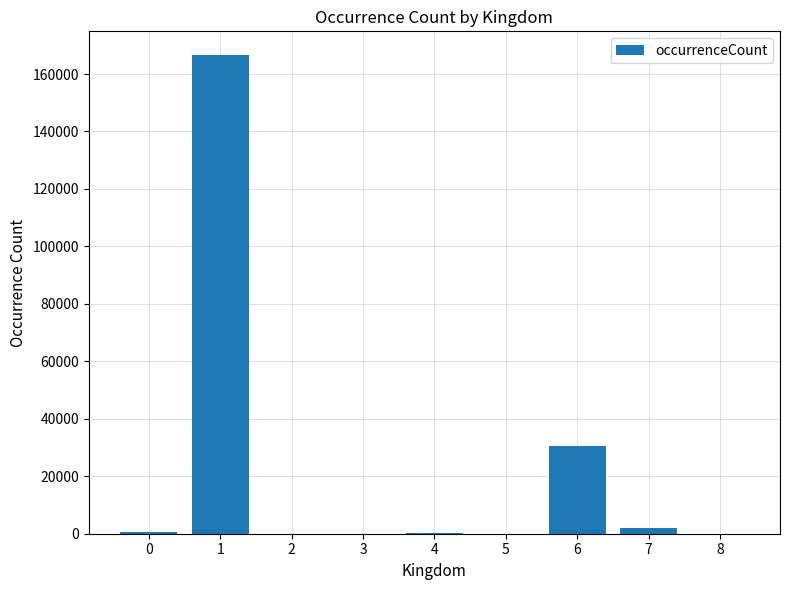

What is the maximum value shown in the chart?

166532